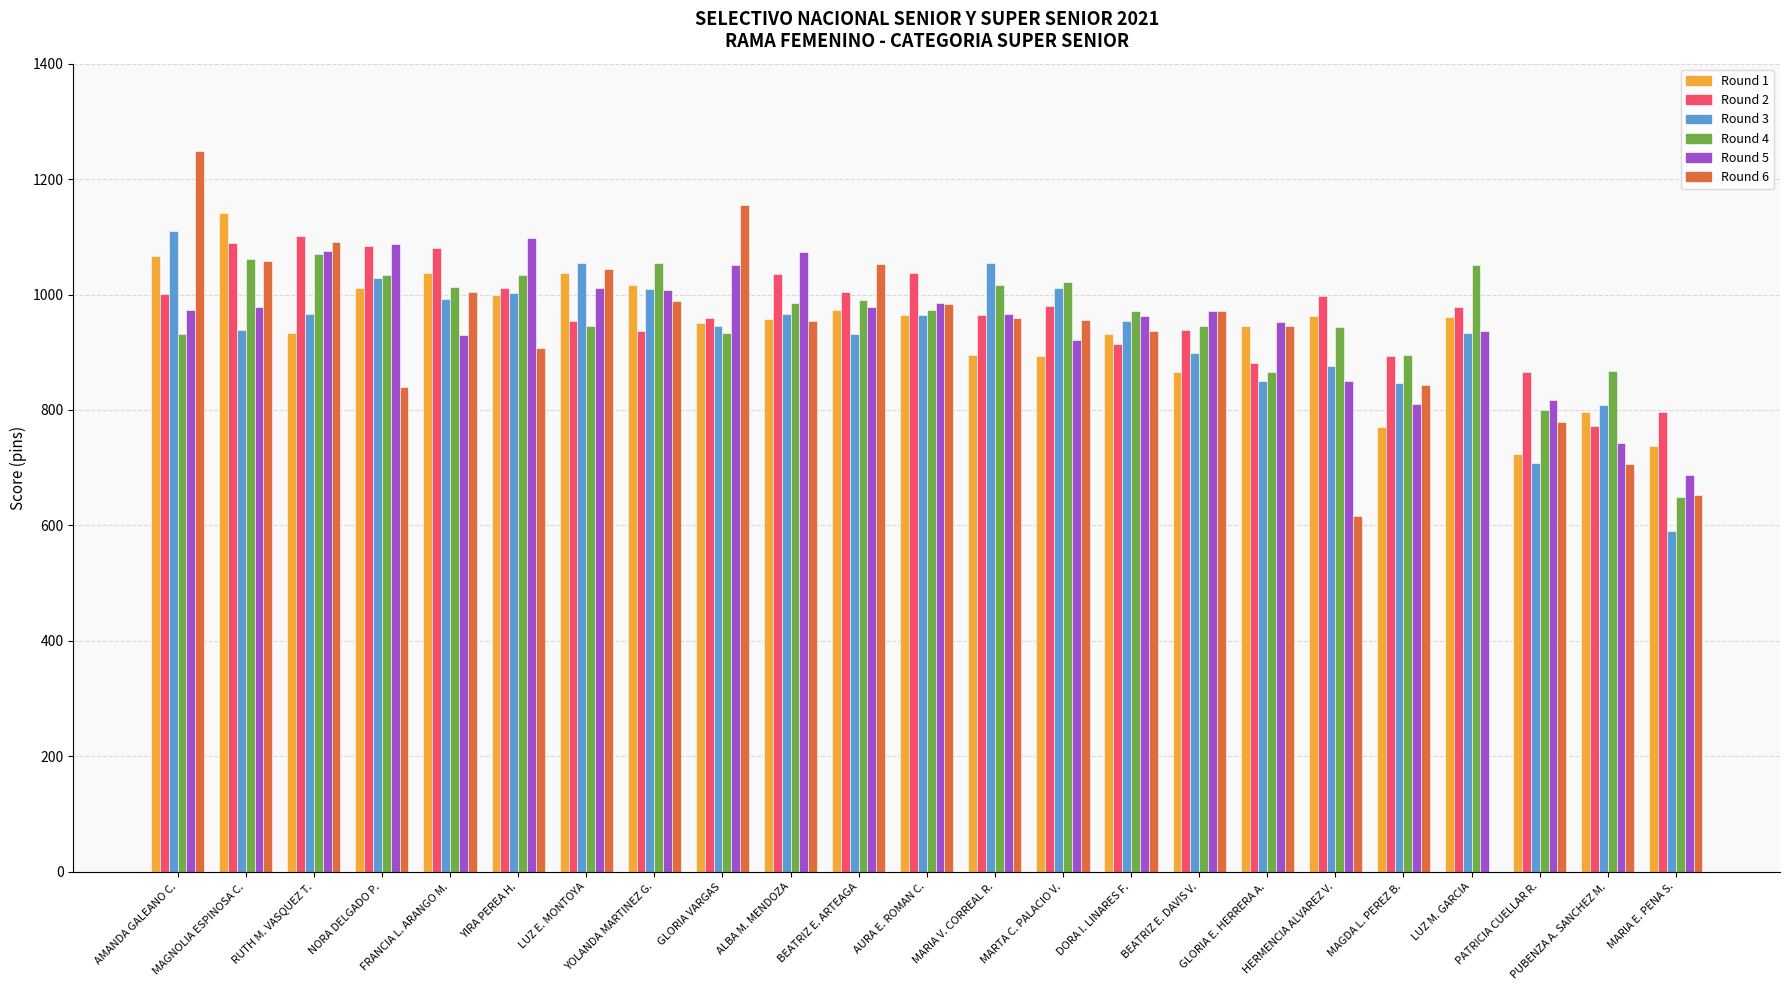

The value of Round 5 at MAGNOLIA ESPINOSA C. is 1369. True or false?

False